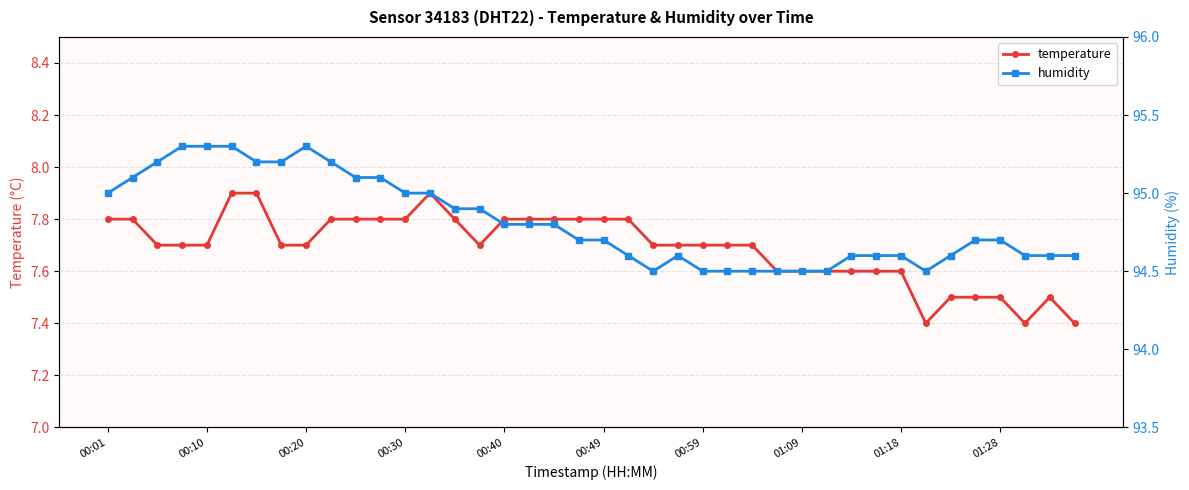

The temperature series shows 11.2 at 00:49. True or false?

False